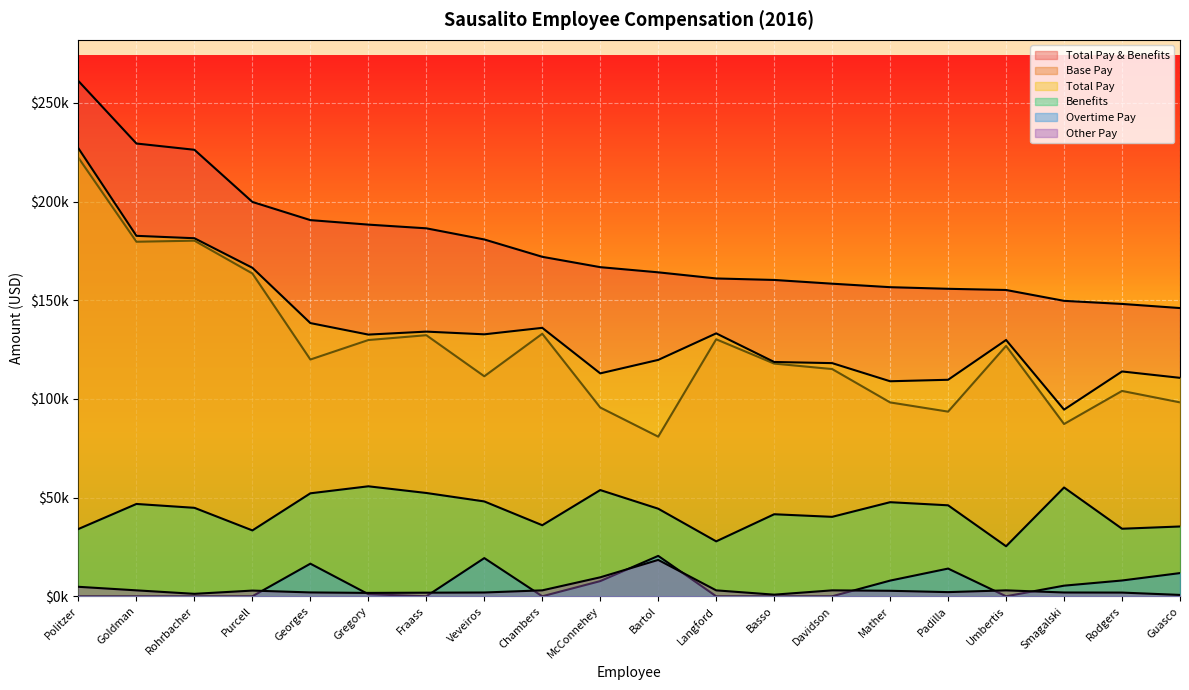

Between Goldman and Rodgers, which series saw the biggest shift?

Total Pay & Benefits